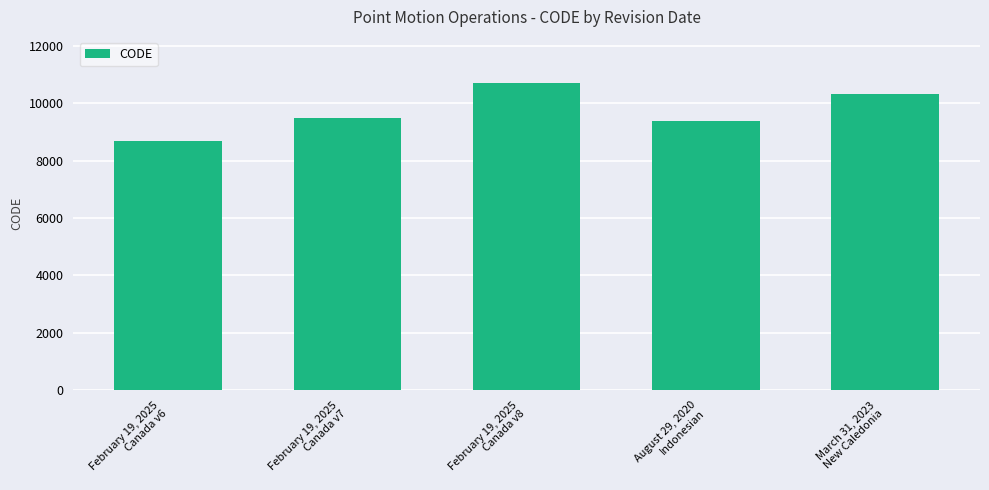

How many values are below 9483?

2